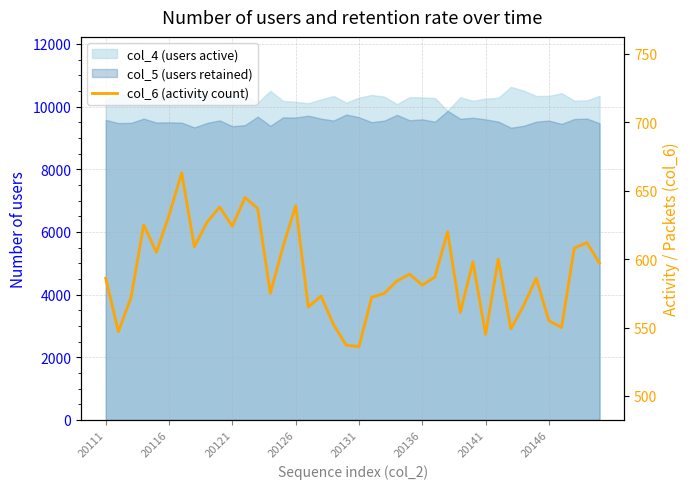

Does the chart have visible grid lines?

Yes